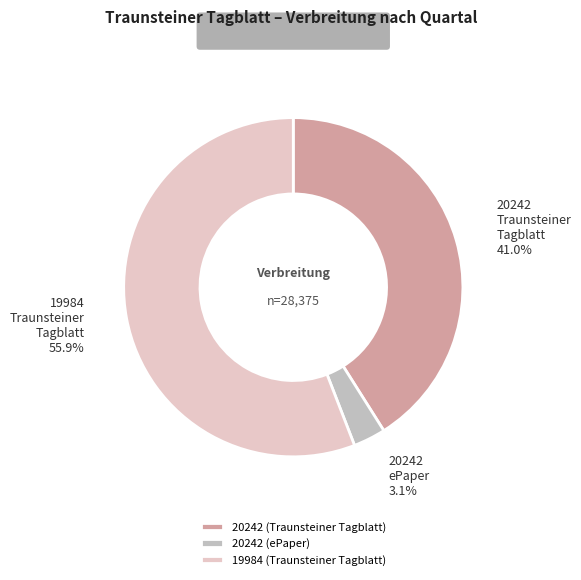

What percentage is NOT represented by 20242 (Traunsteiner Tagblatt)?

59.0%